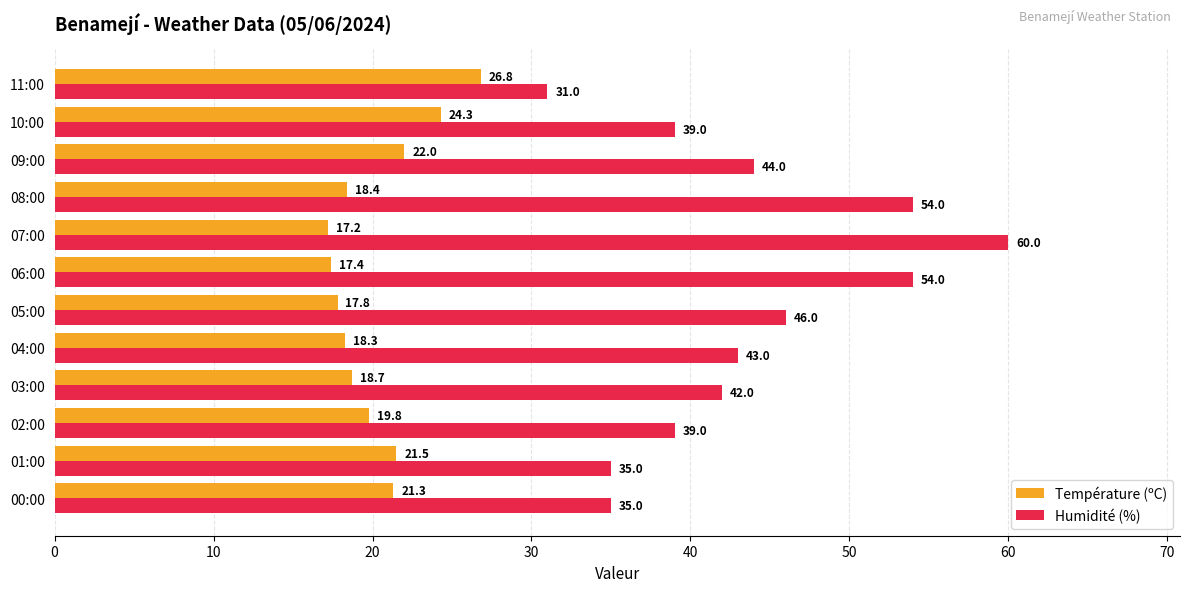

What is the approximate value of Humidité (%) at 04:00?

43.0